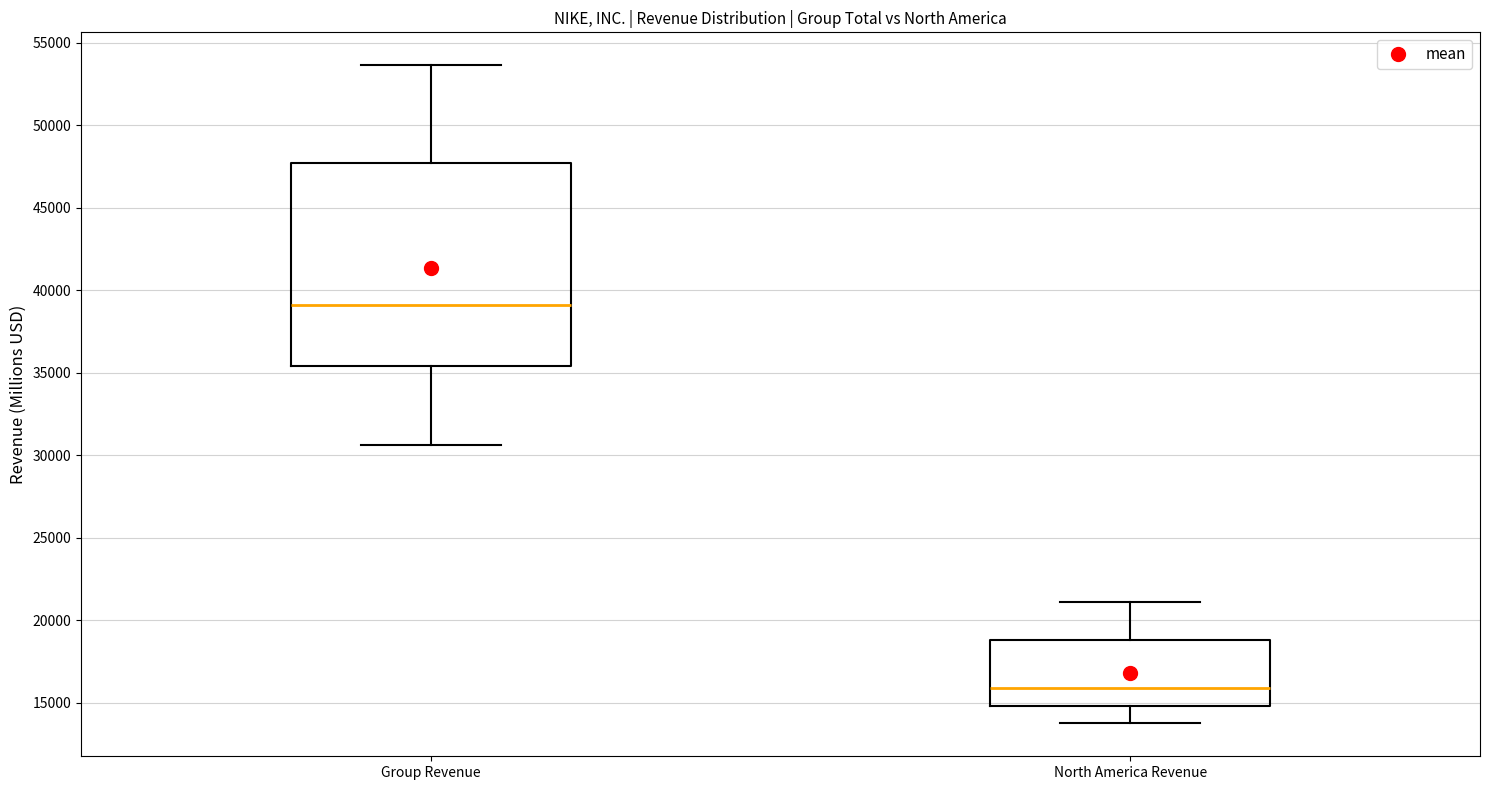

Which box is the tallest, from its lower edge to its upper edge?

Group Revenue